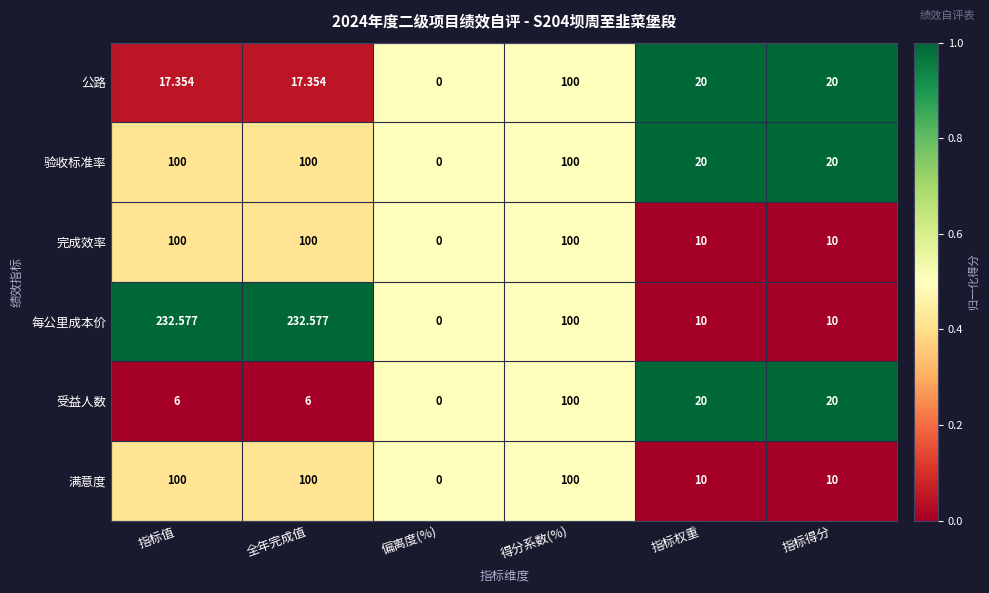

Which series changed the most between 全年完成值 and 得分系数(%)?

每公里成本价